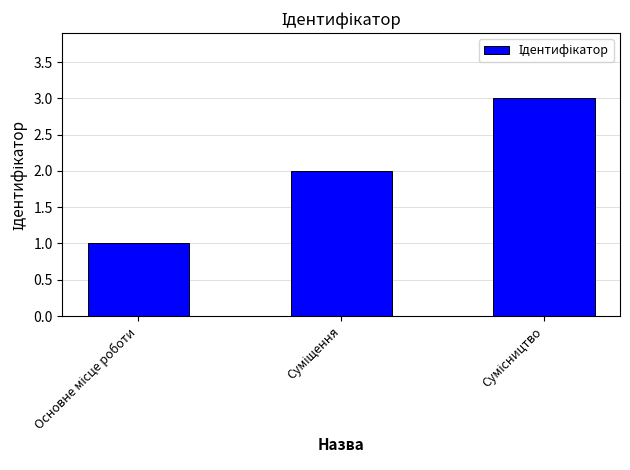

Count the number of data series in this chart.

1